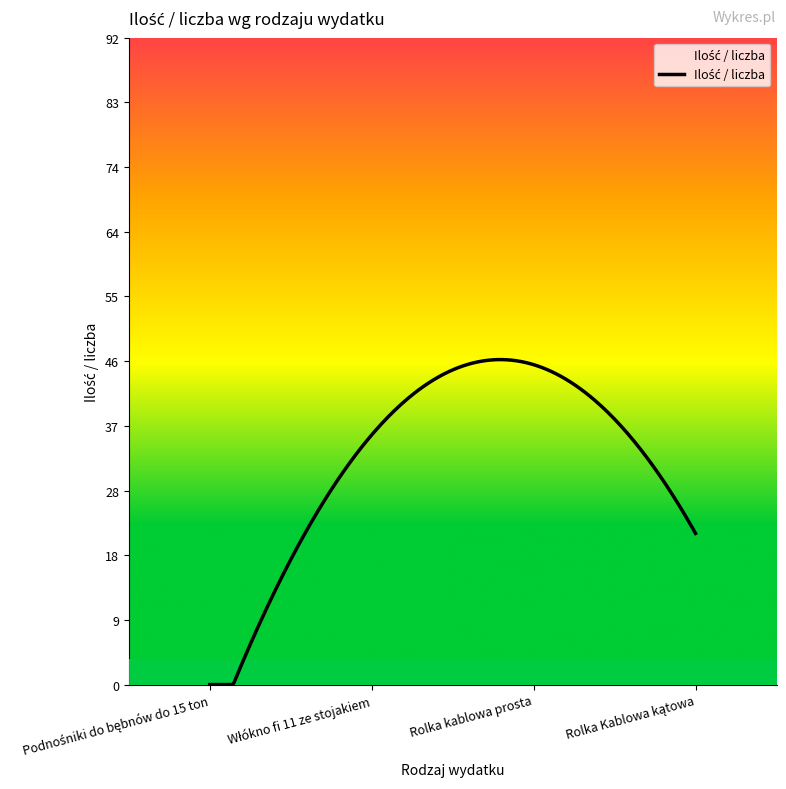

What is the minimum value shown in the chart?

0.0